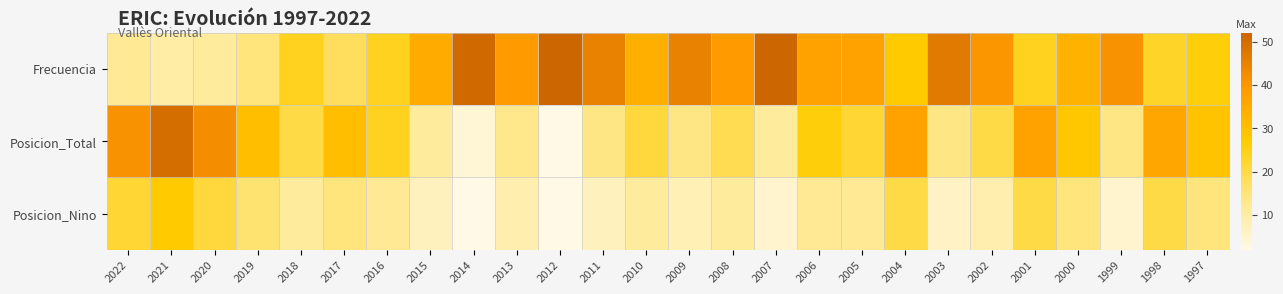

Which series has the largest range (max minus min)?

Posicion_Total